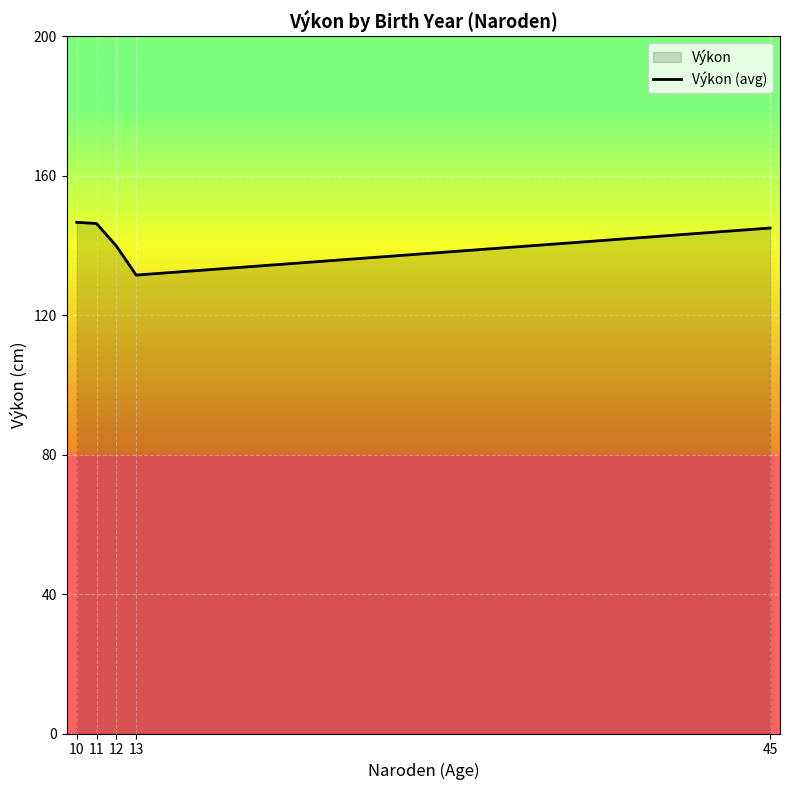

What is the value of the 1st point from the left?

146.6